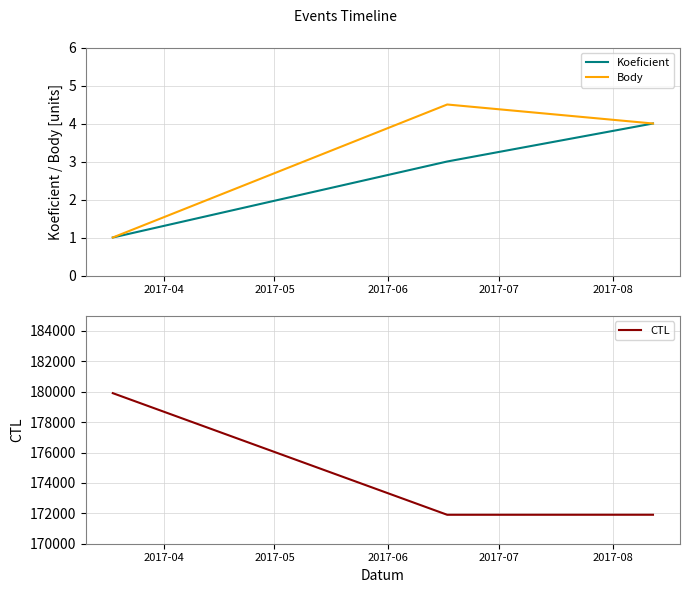

What are all the series names shown in the legend?

Koeficient, Body, CTL